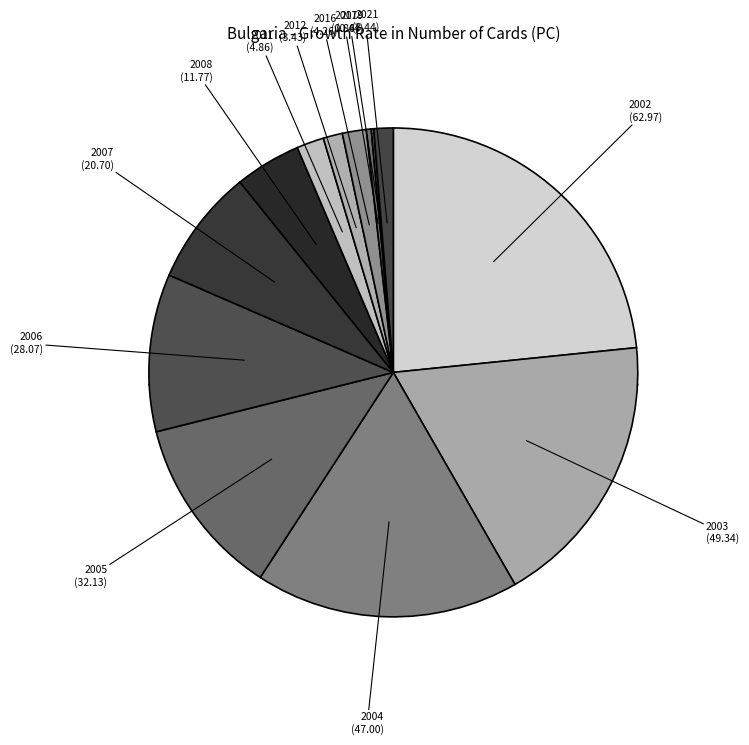

Which category has the smallest portion of the pie?

2019